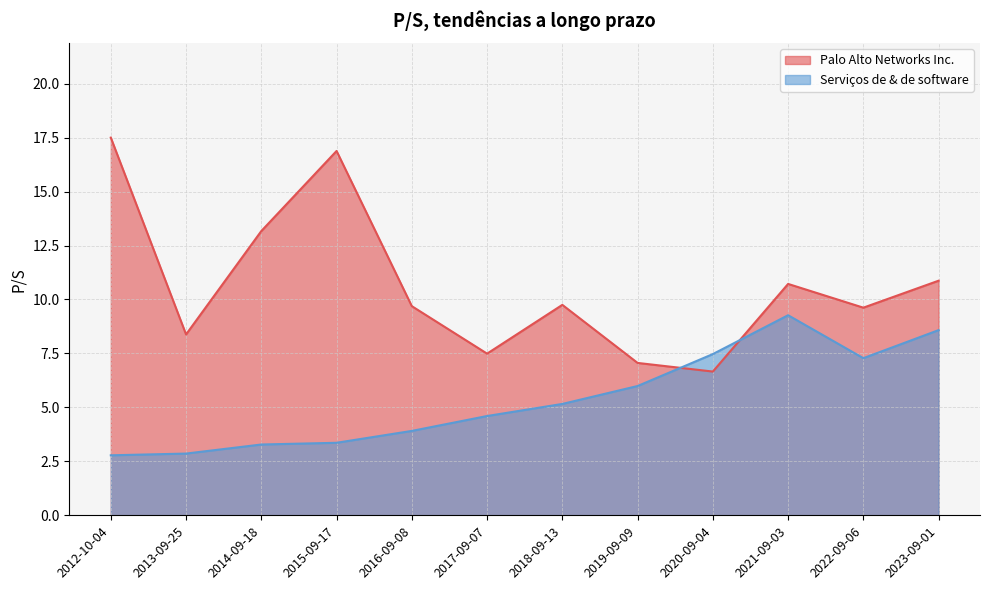

True or false: Serviços de & de software has a value of 6.0 at 2019-09-09.

True